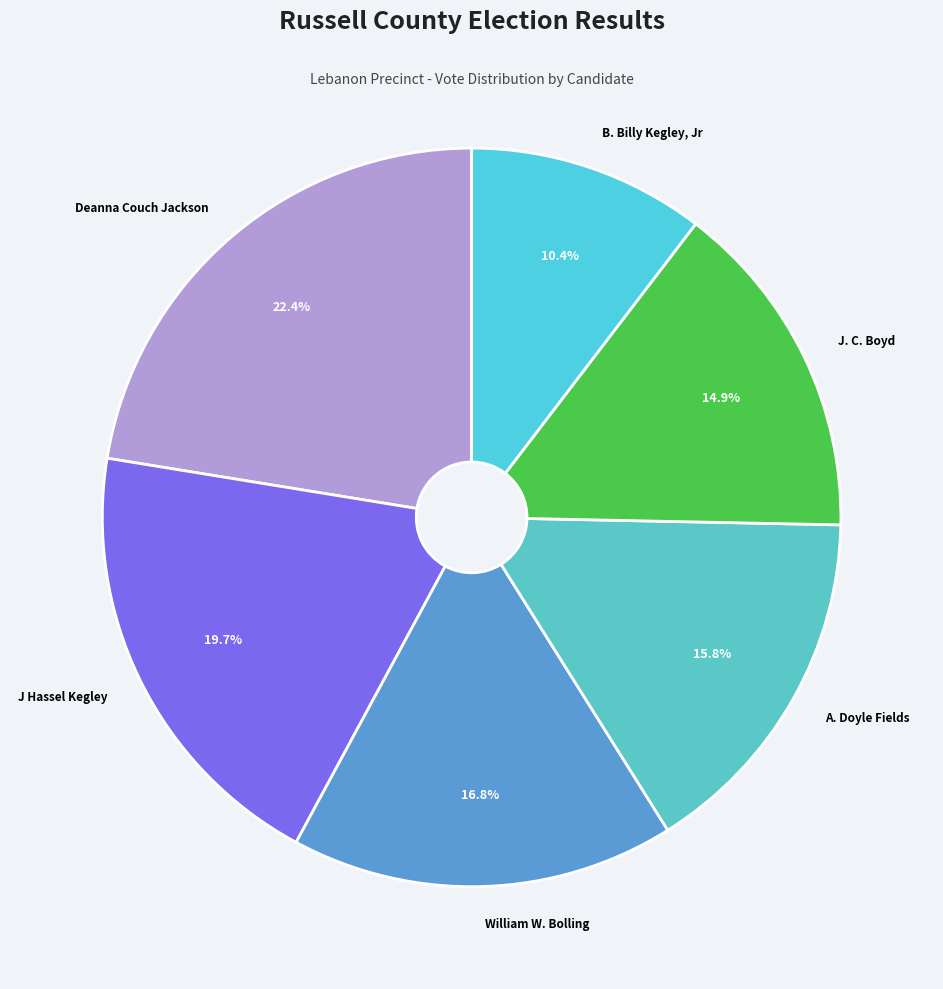

Which category has the biggest portion of the pie?

Deanna Couch Jackson